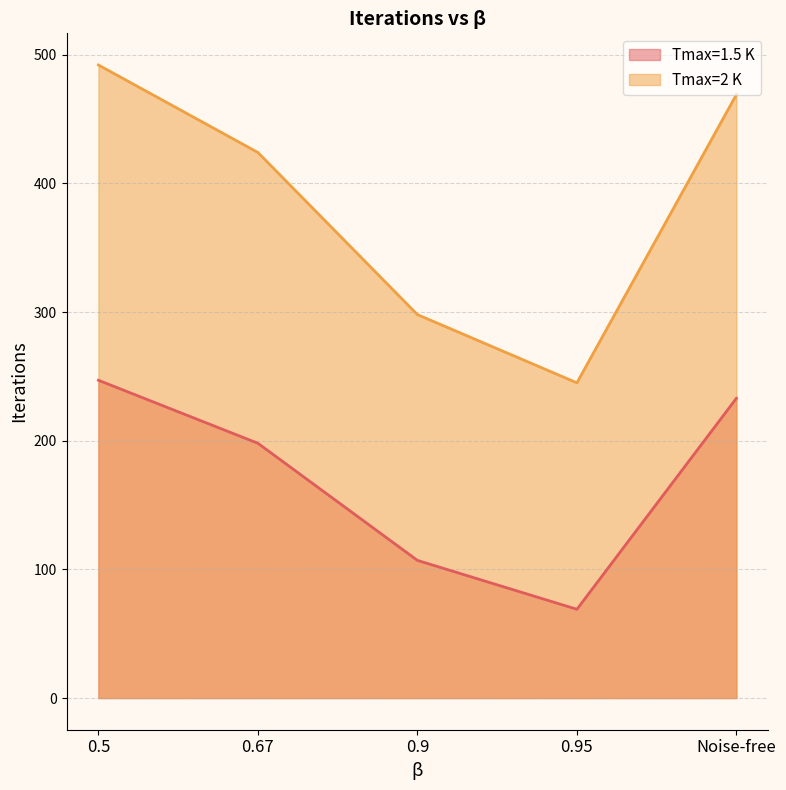

Which category has the lowest value in the Tmax=2 K series?

0.95